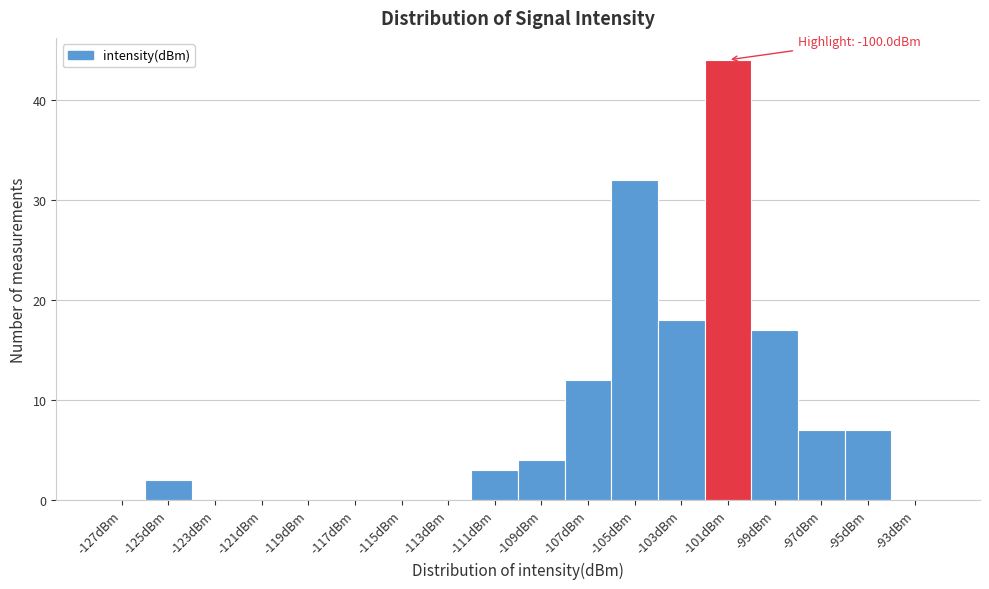

Reading right to left, transcribe all the data shown in this chart.

-93dBm=0	-95dBm=7	-97dBm=7	-99dBm=17	-101dBm=44	-103dBm=18	-105dBm=32	-107dBm=12	-109dBm=4	-111dBm=3	-113dBm=0	-115dBm=0	-117dBm=0	-119dBm=0	-121dBm=0	-123dBm=0	-125dBm=2	-127dBm=0